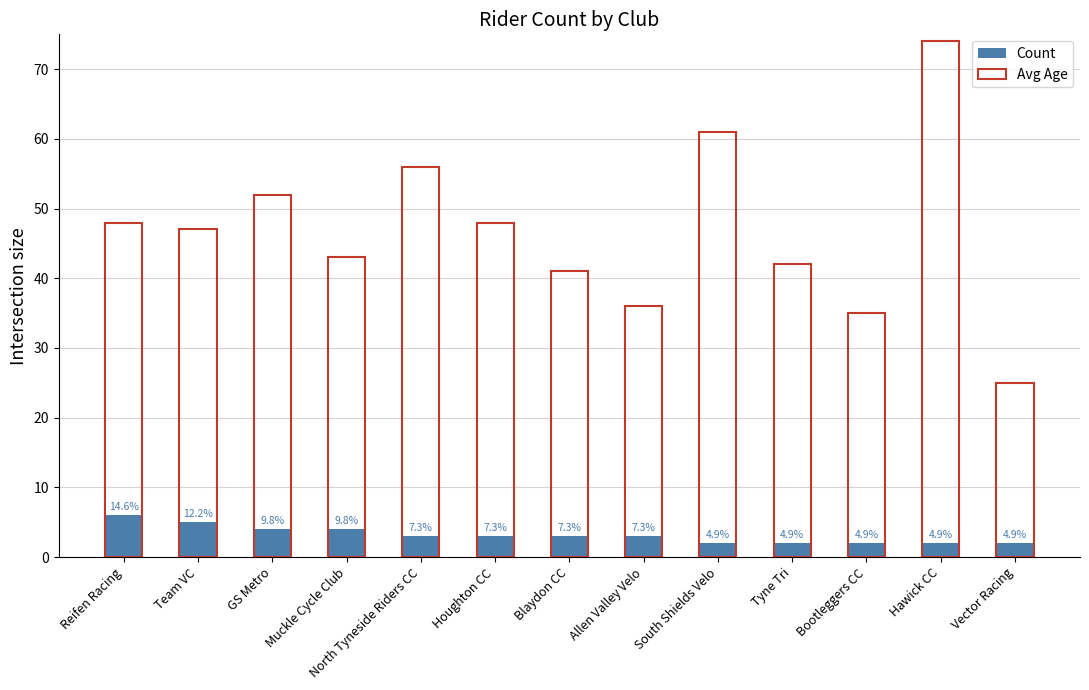

What is the maximum value shown in the chart?

74